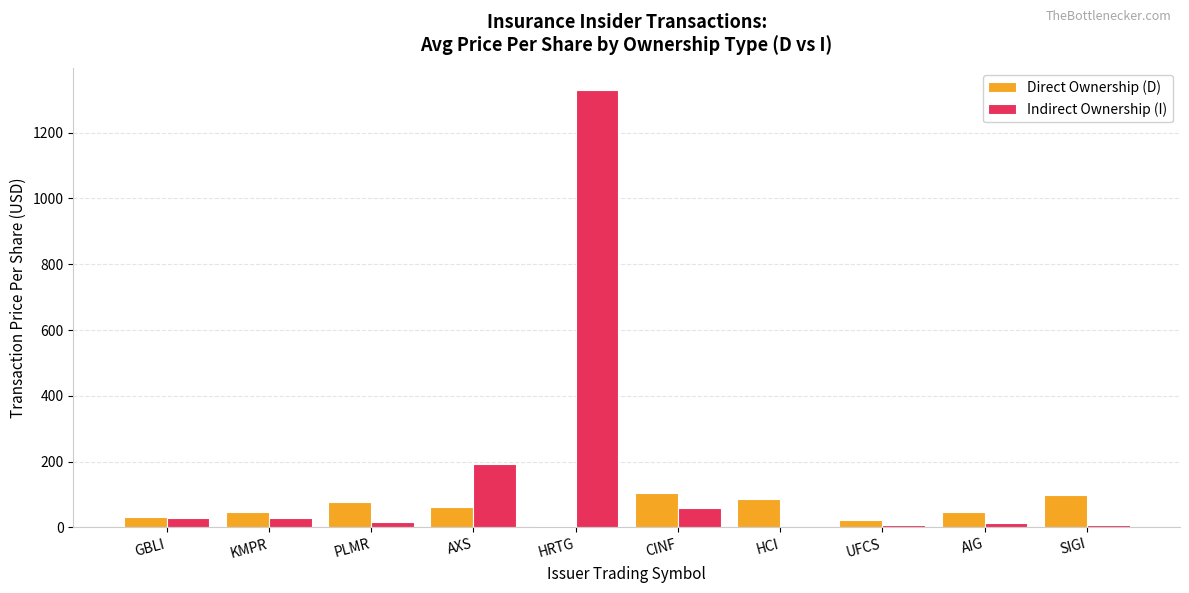

How many values in the Indirect Ownership (I) series exceed 29?

5